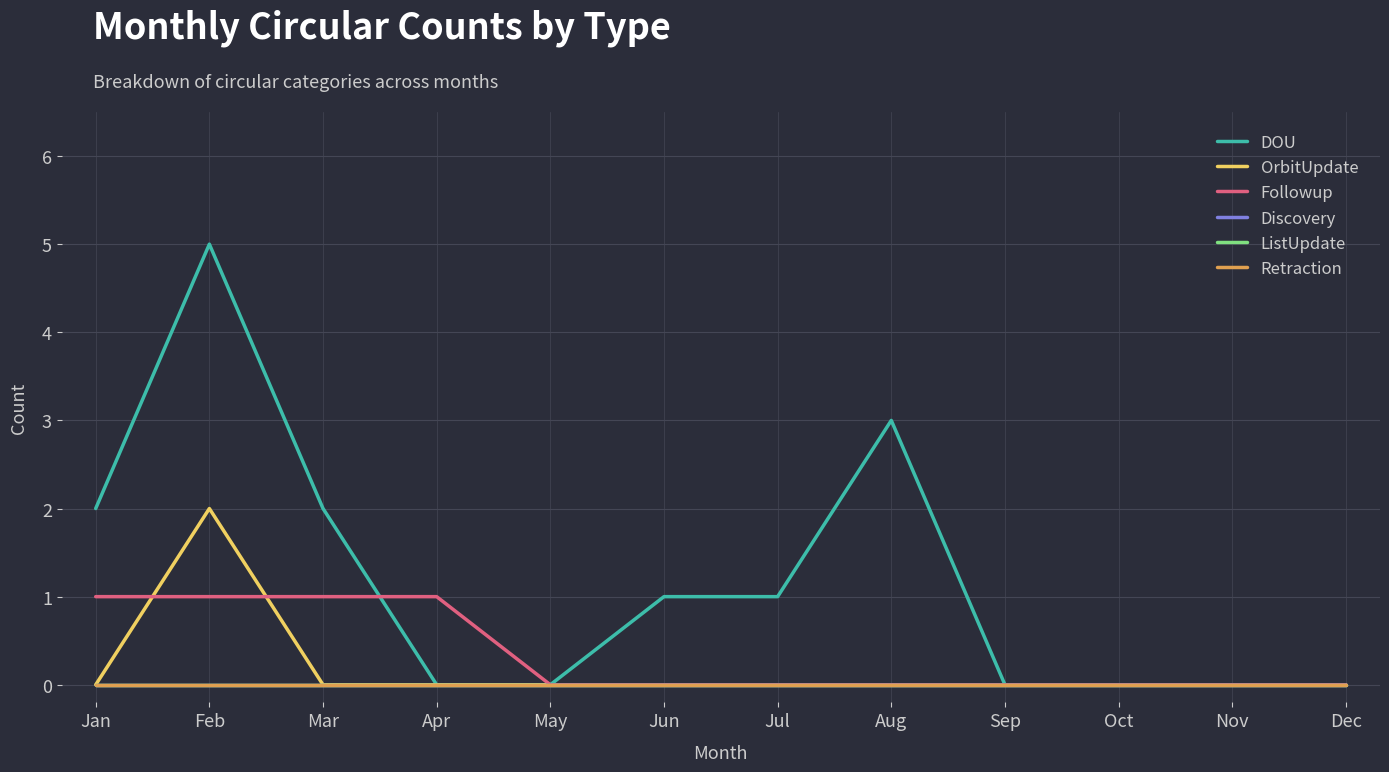

True or false: ListUpdate has a value of 0 at Sep.

True